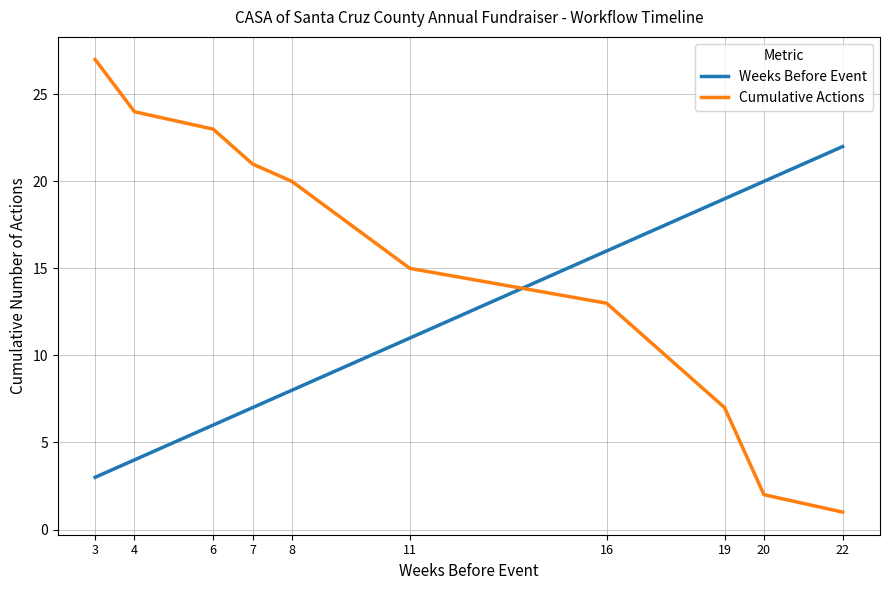

Is the value of Cumulative Actions at 16 greater than the value of Weeks Before Event at 22?

No